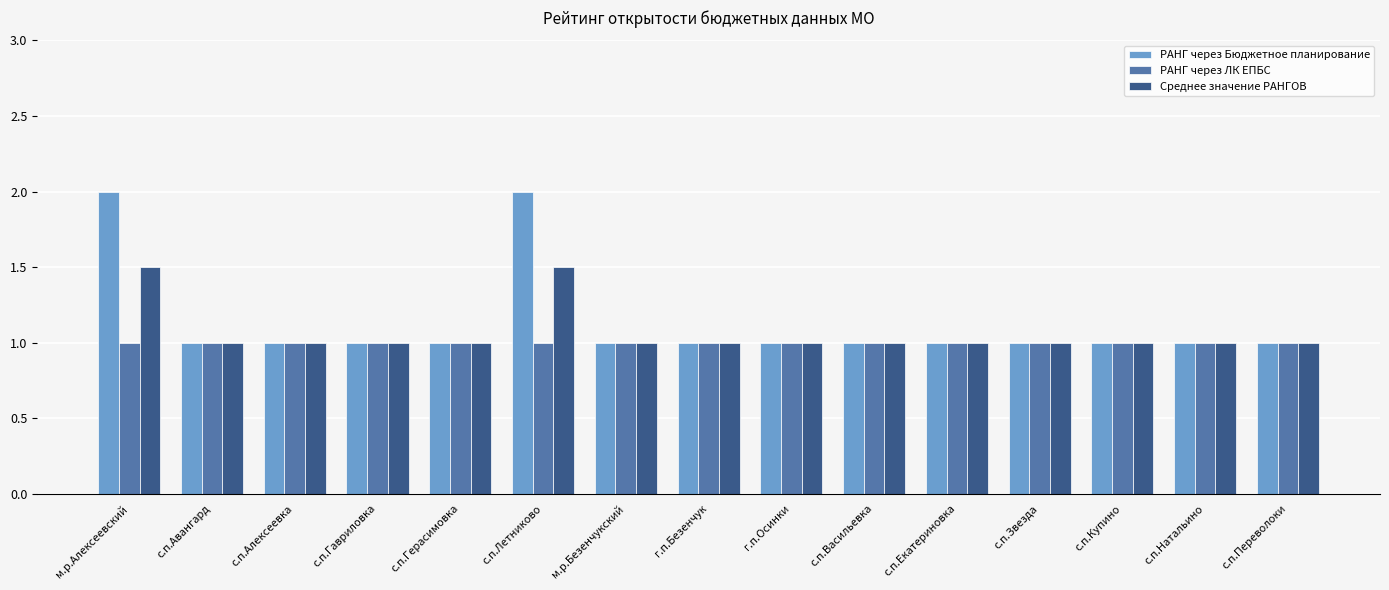

What is the total value across all series at с.п.Алексеевка?

3.0